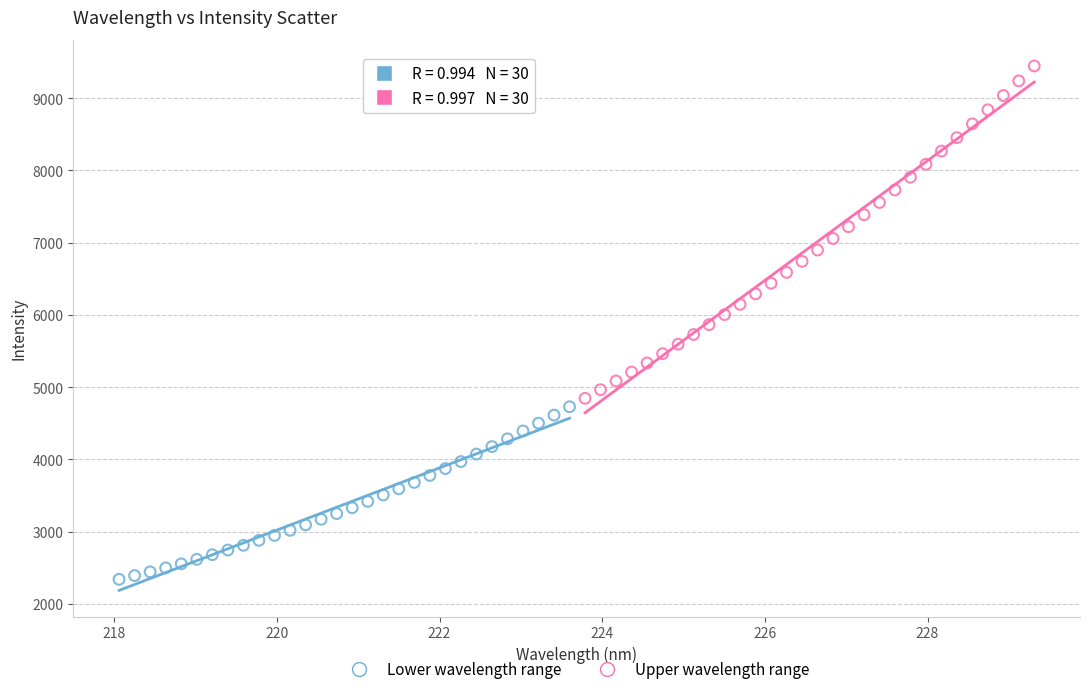

Which series contains the lowest Y value?

Lower wavelength range